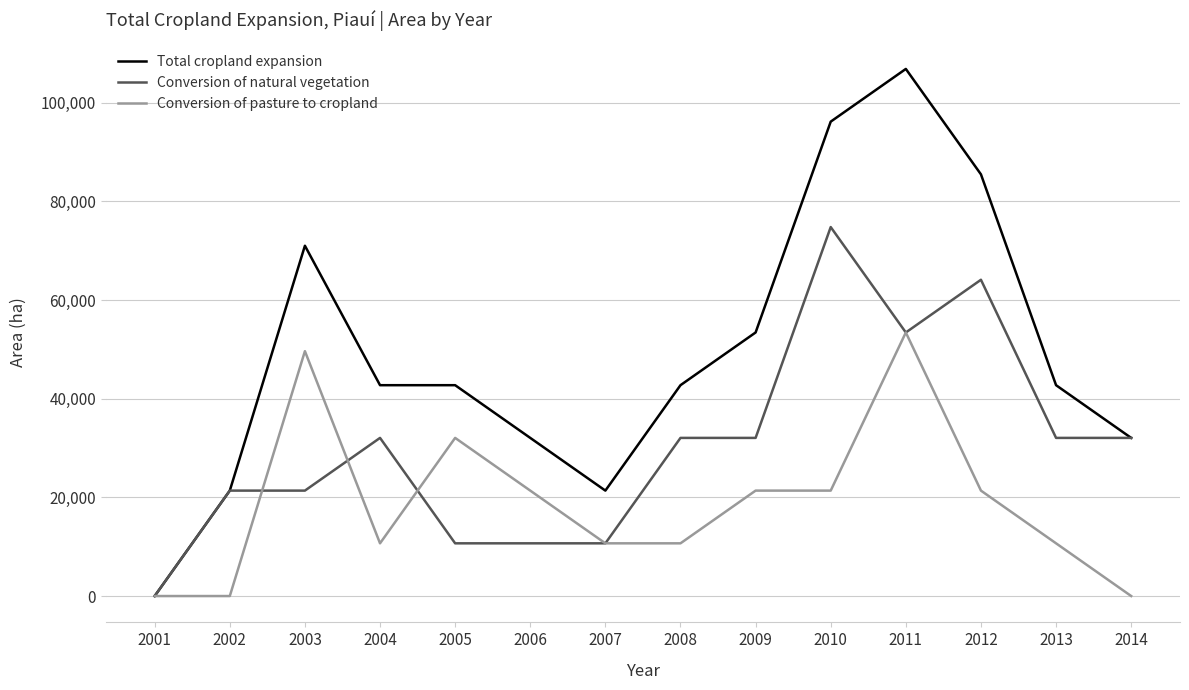

What is the sum of the Conversion of pasture to cropland values at 2011 and 2005?

85499.8